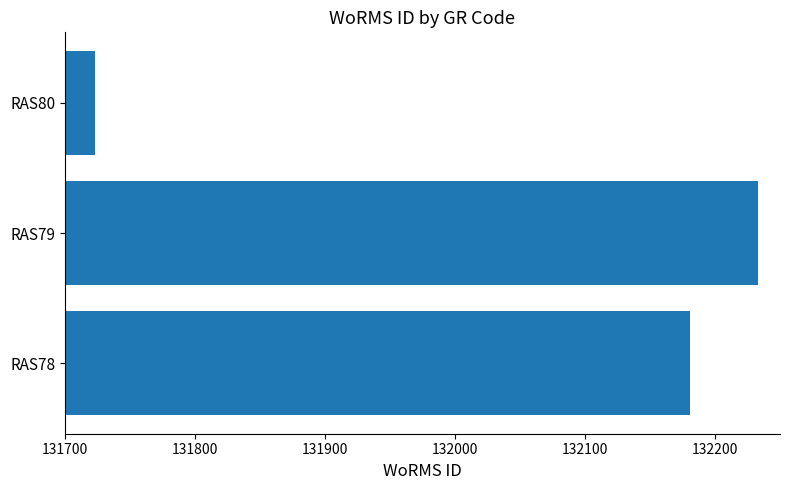

What is the difference between the maximum and minimum values?

510